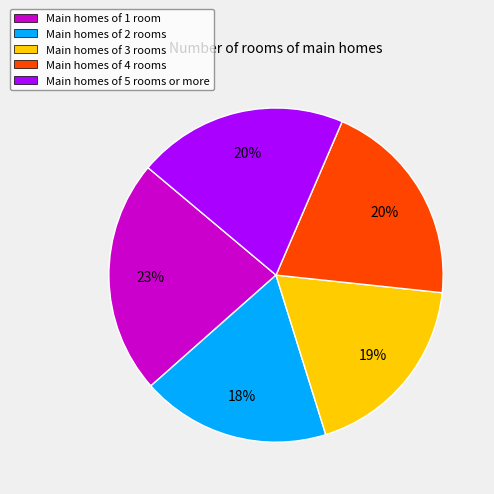

Between Main homes of 3 rooms and Main homes of 1 room, which is larger?

Main homes of 1 room